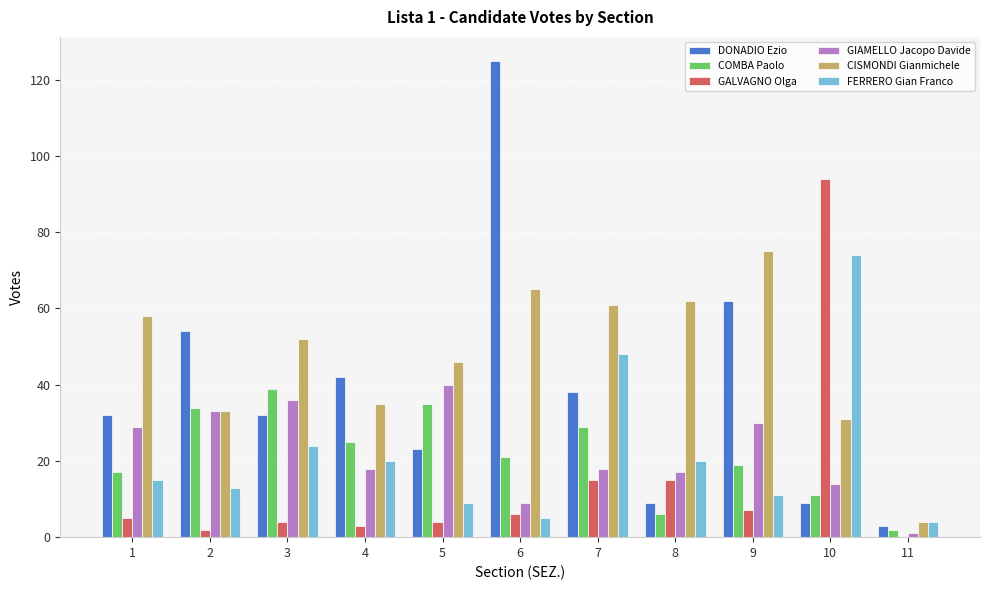

Which series has the largest total across all categories?

CISMONDI Gianmichele